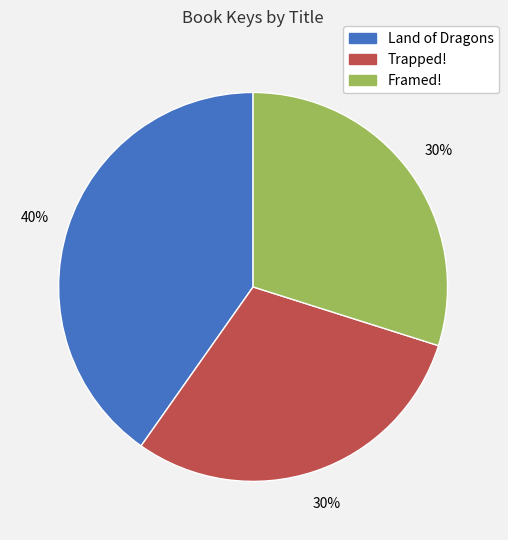

Between Land of Dragons and Trapped!, which is larger?

Land of Dragons